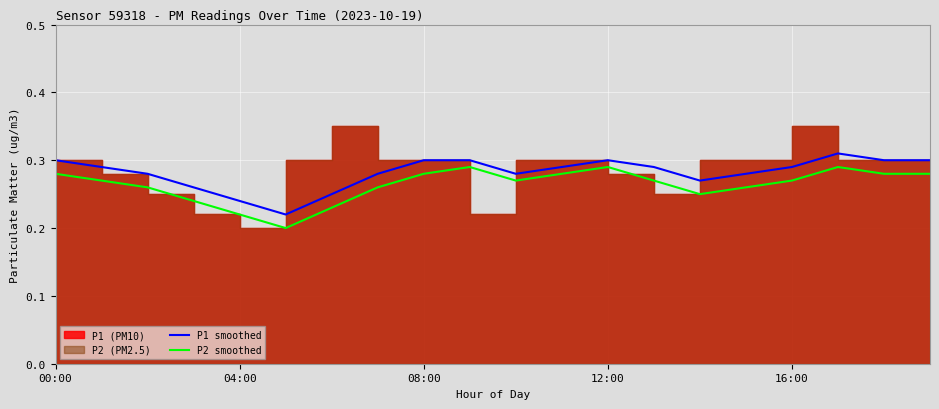

What is the difference between the maximum and second lowest values in the P1 smoothed series?

0.1